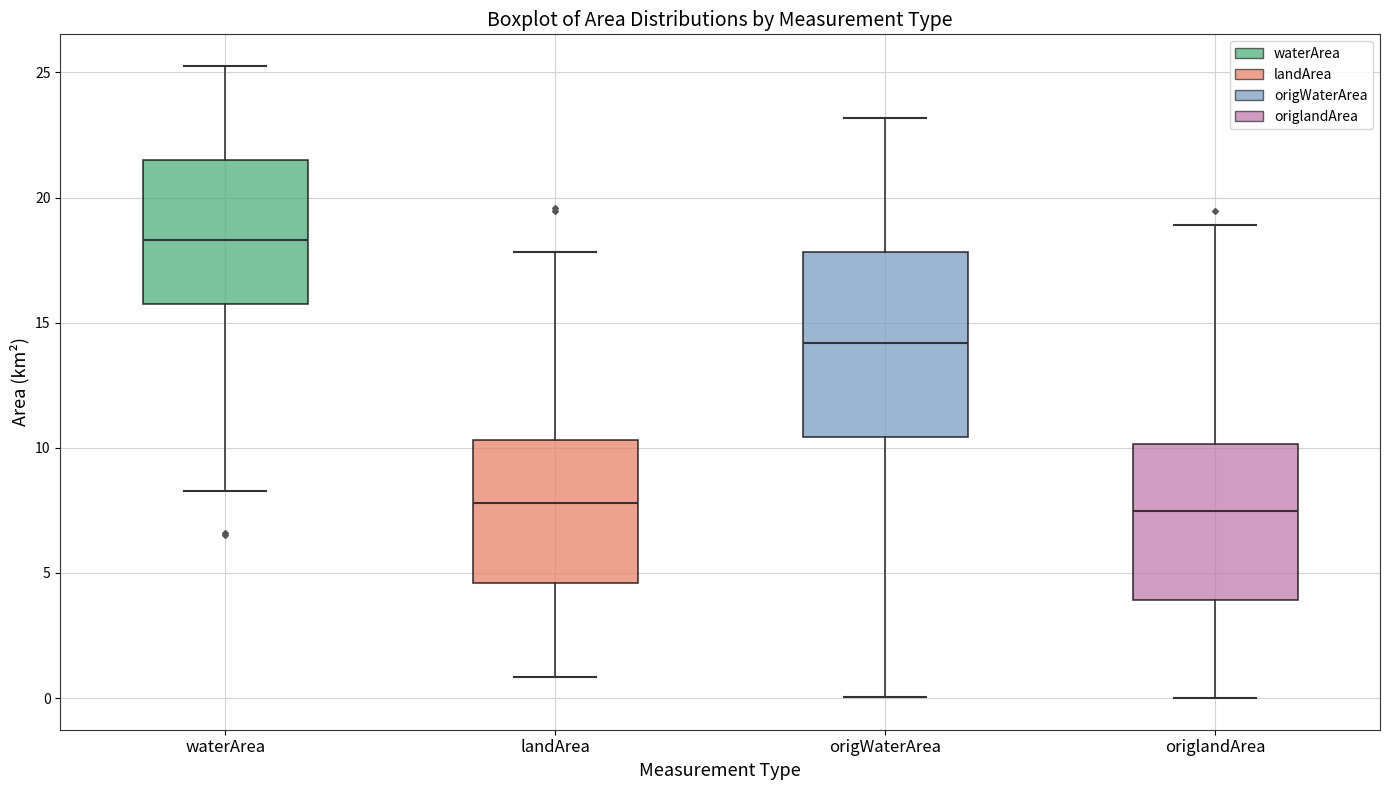

Reading left to right, transcribe this box plot: for each box, give where its median line is, the range the box spans, and where its two whiskers end, as read against the y-axis. The values are not printed on the chart, so give them approximately, as read against the axis.

waterArea: median 18.5, box 16.0 to 21.5, whiskers 8.5 to 25.5
landArea: median 8.0, box 4.5 to 10.5, whiskers 1.0 to 18.0
origWaterArea: median 14.0, box 10.5 to 18.0, whiskers 0.0 to 23.0
origlandArea: median 7.5, box 4.0 to 10.0, whiskers 0.0 to 19.0